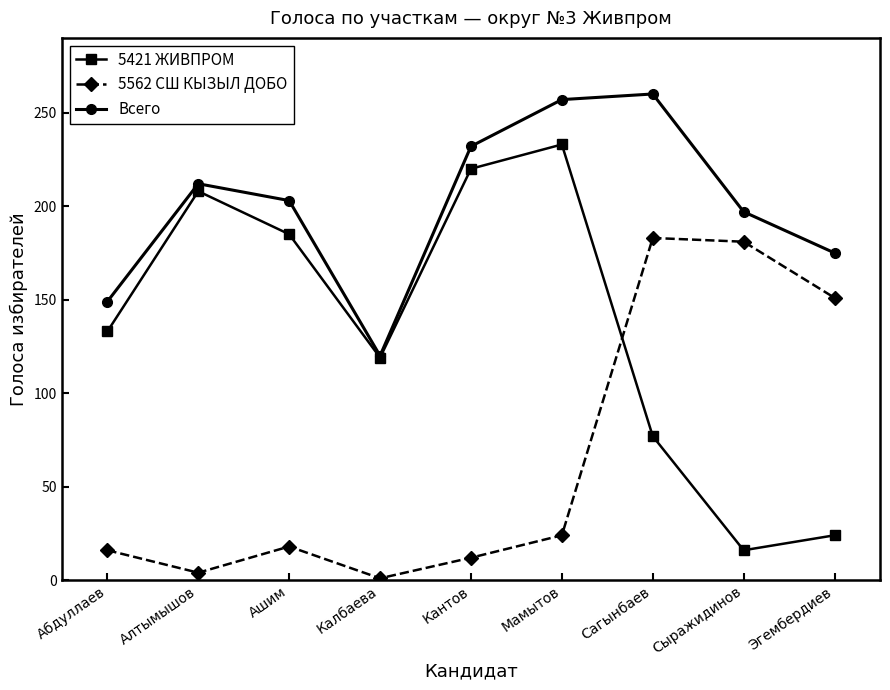

The Всего series shows 294 at Сыражидинов. True or false?

False